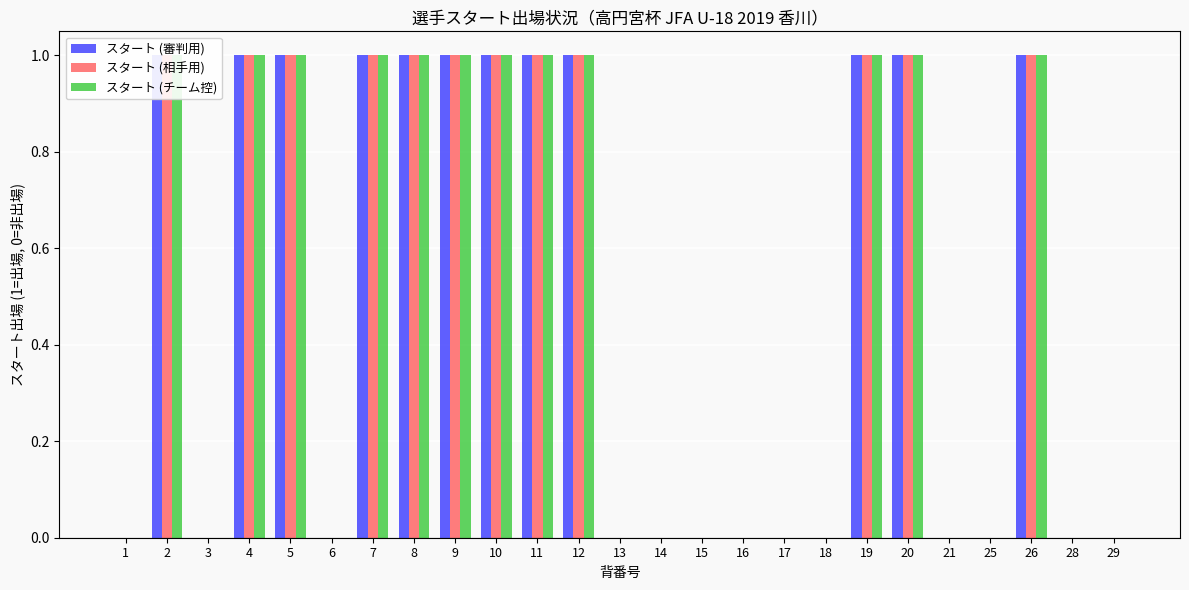

List the series in order of their peak value, highest first.

スタート (審判用), スタート (相手用), スタート (チーム控)